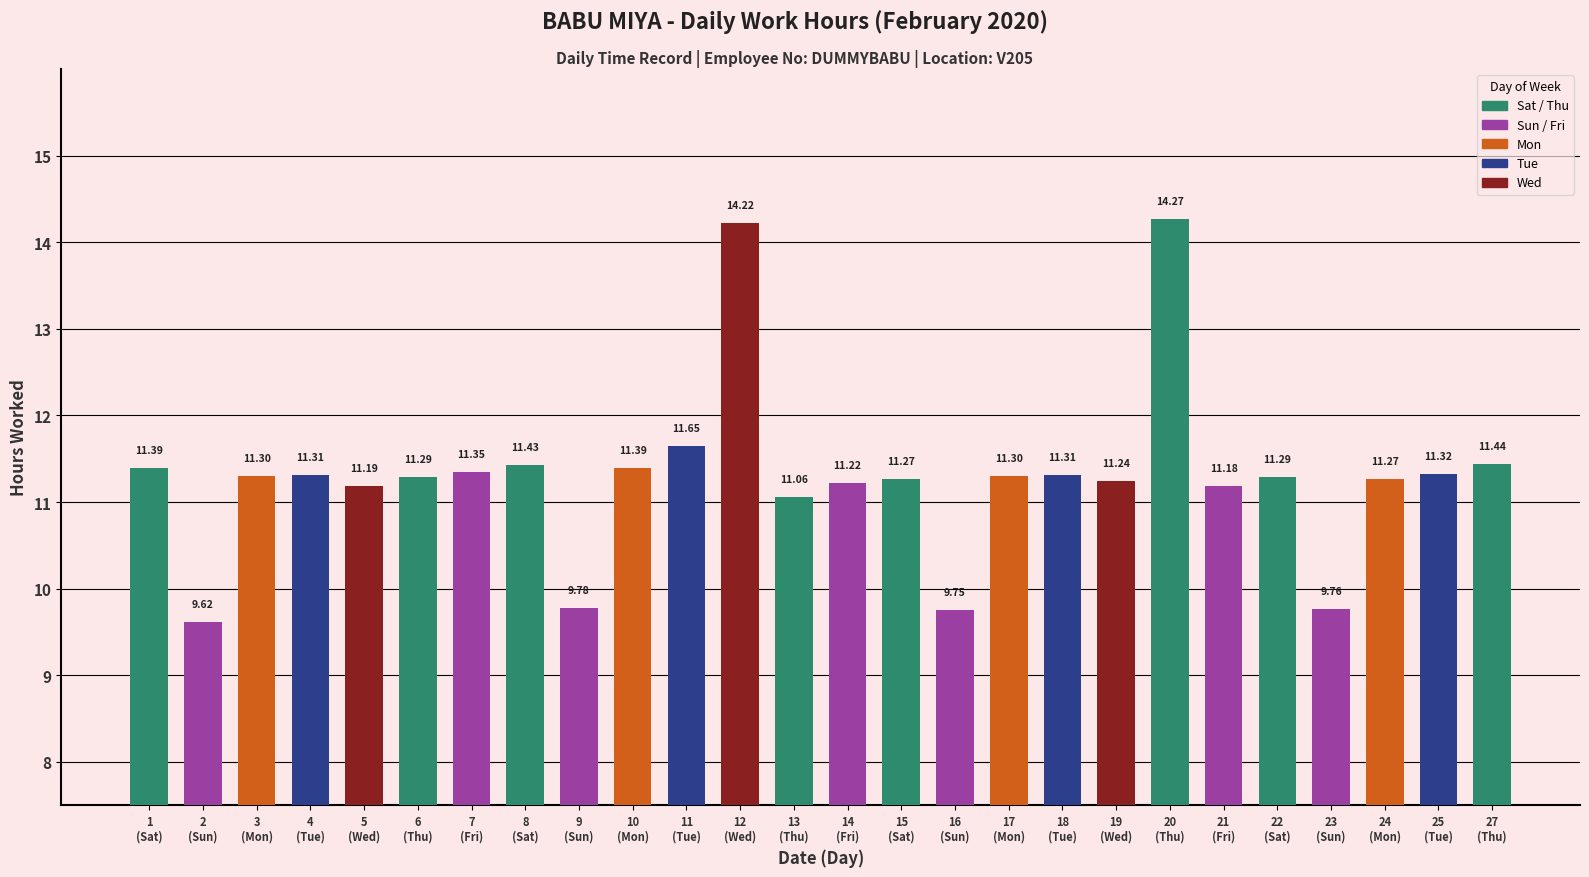

What is the average value?

11.3